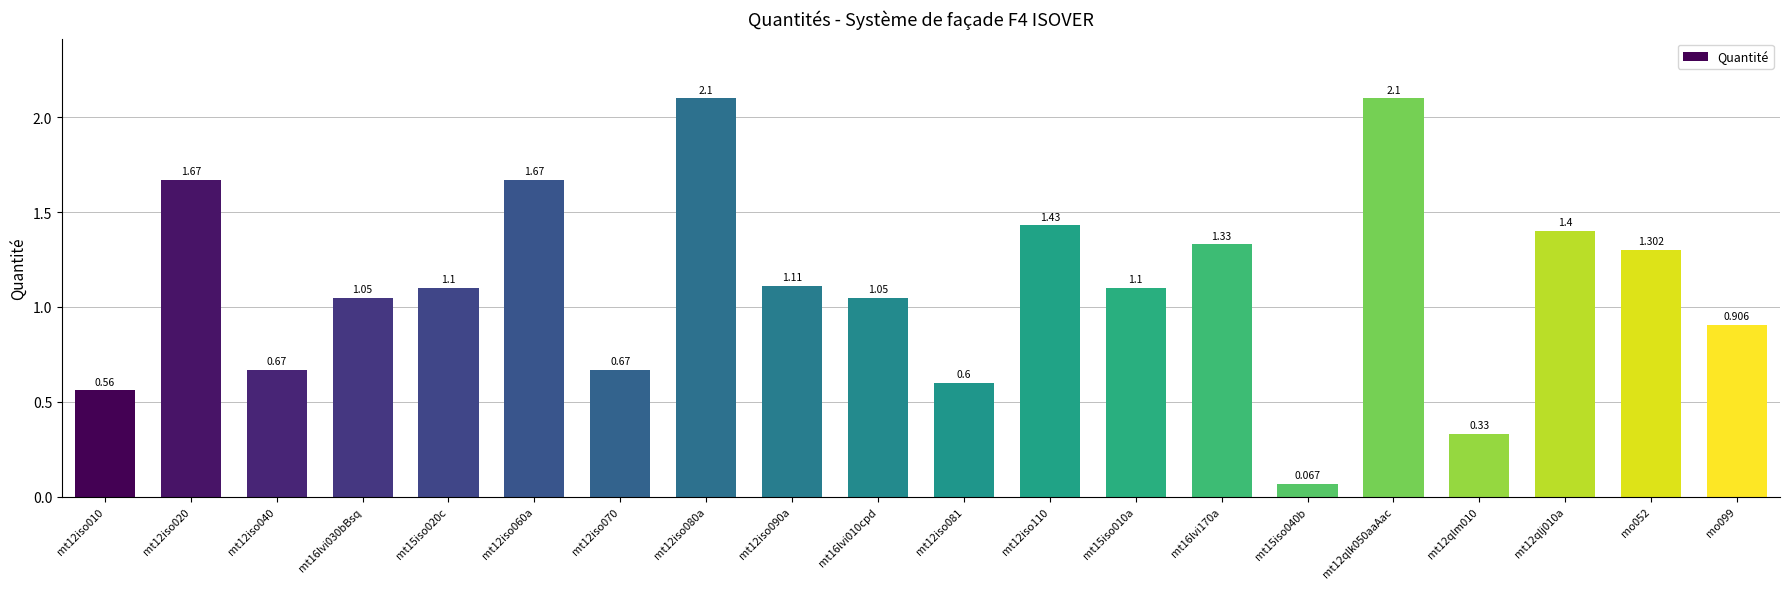

Are the bars horizontal?

No